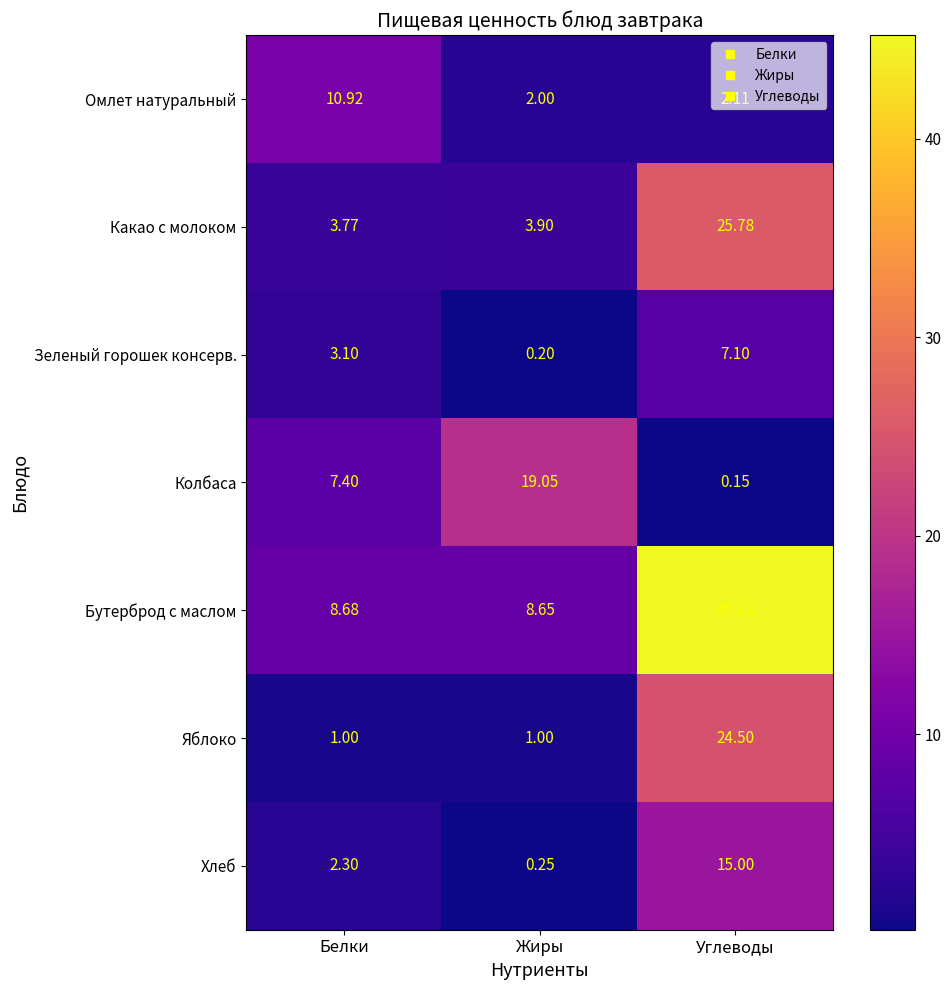

Between Жиры and Углеводы, which series saw the biggest shift?

Бутерброд с маслом